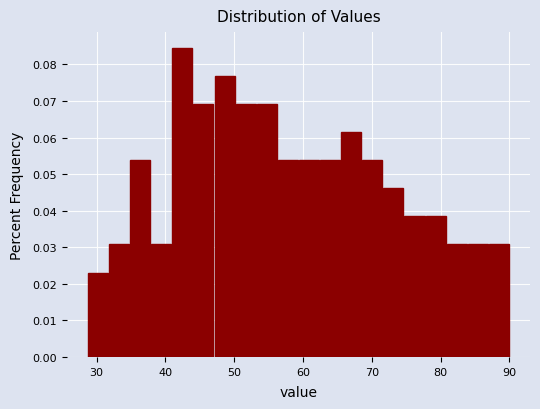

Around what value on the x-axis is the tallest bar? Give the approximate position of its centre, as read against the axis.

42